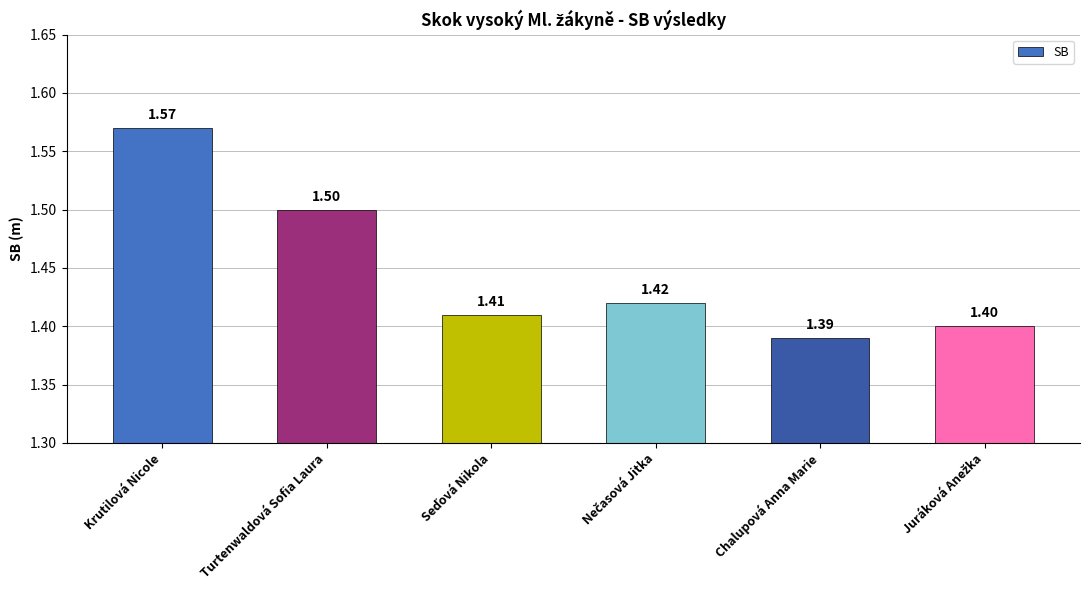

Which has a higher value, Krutilová Nicole or Turtenwaldová Sofia Laura?

Krutilová Nicole